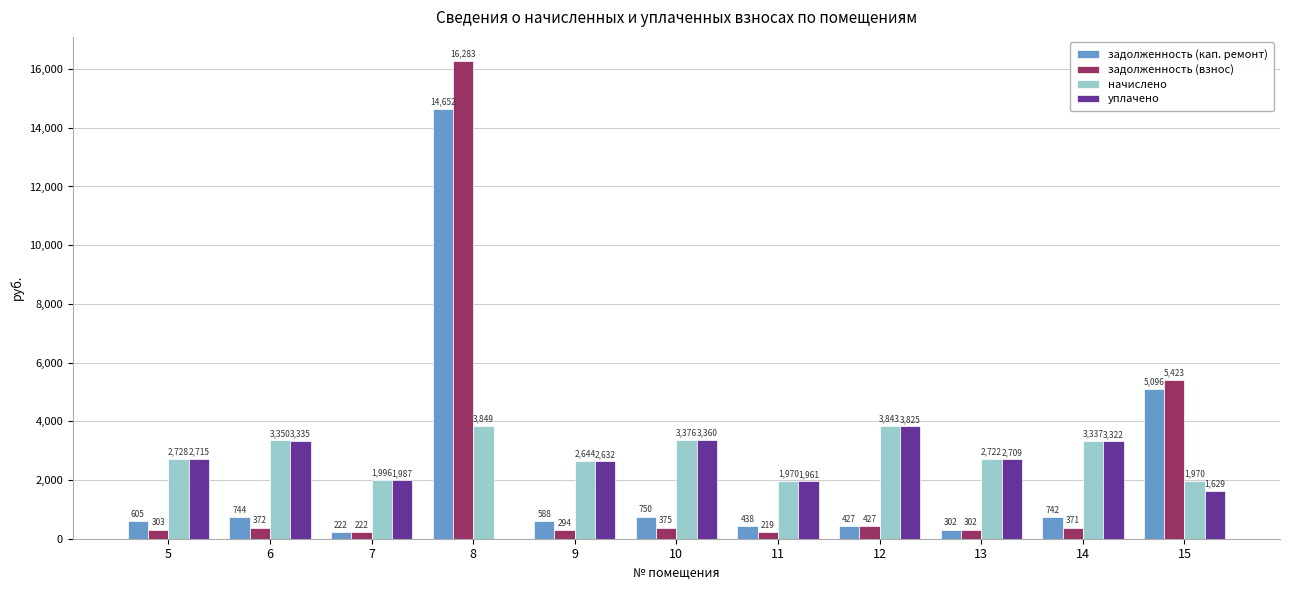

What is the highest value of the начислено series?

3849.1